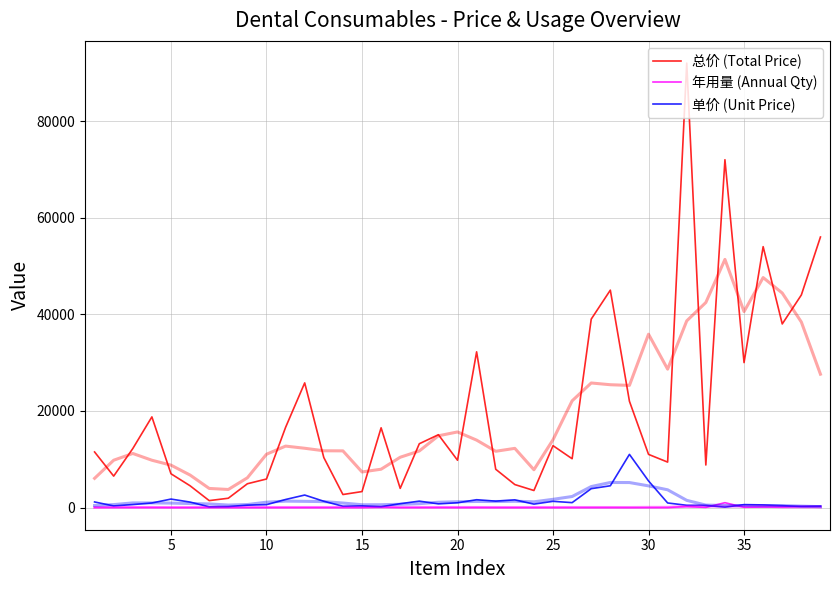

What is the difference between the highest and lowest values at 15?

3290.0